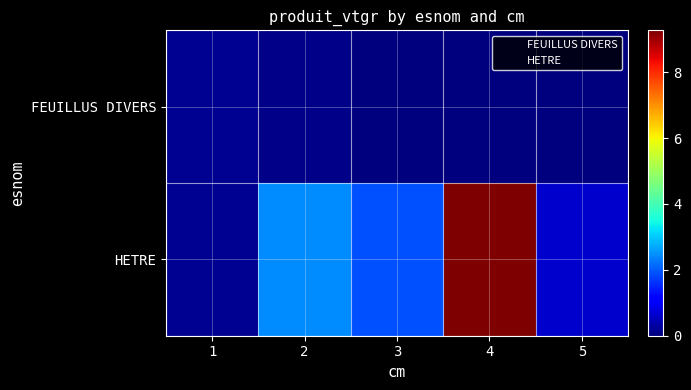

Which label corresponds to the largest value in the chart?

4